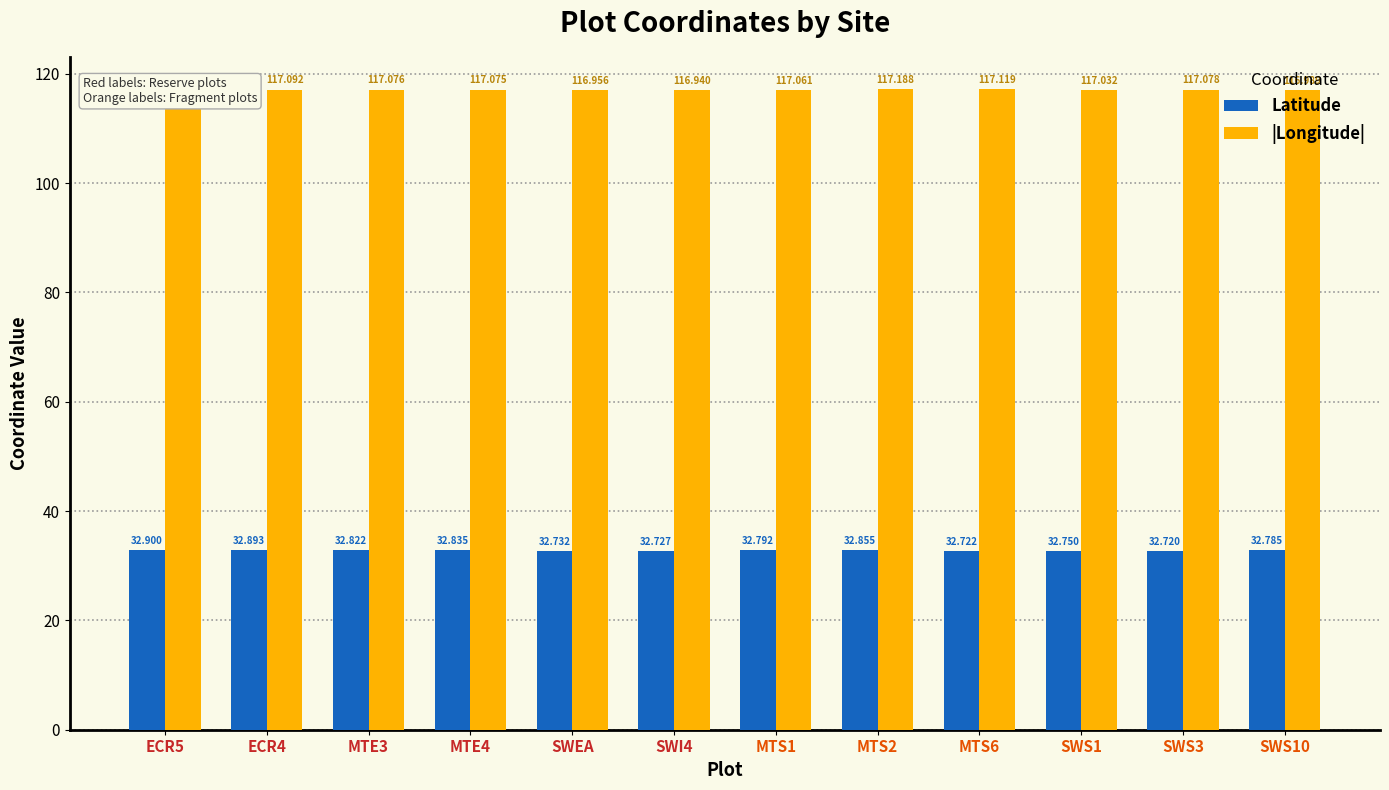

What is the difference between the highest and lowest values at MTS1?

84.3